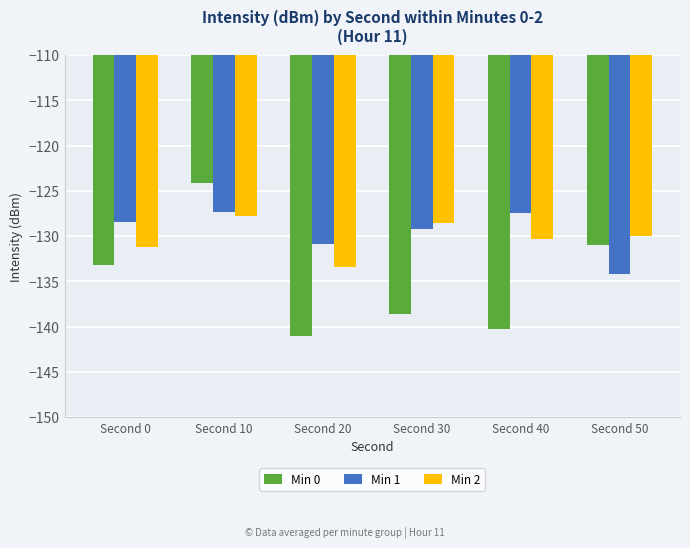

Is the value of Min 2 at Second 0 greater than the value of Min 1 at Second 10?

No